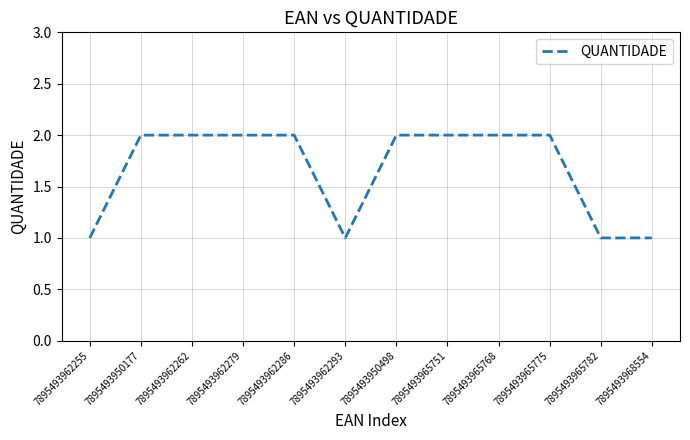

What position from the left is 7895493965782?

11